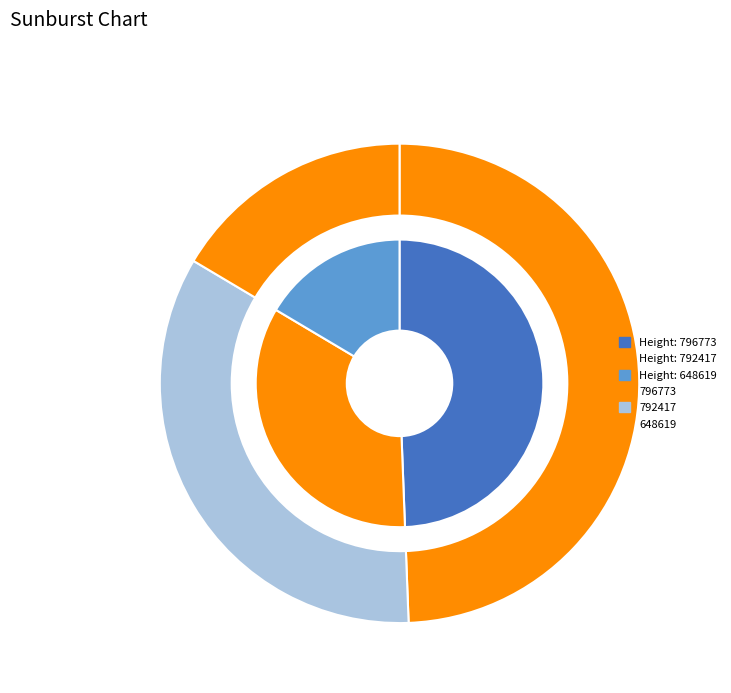

How many segments does this pie chart have?

3